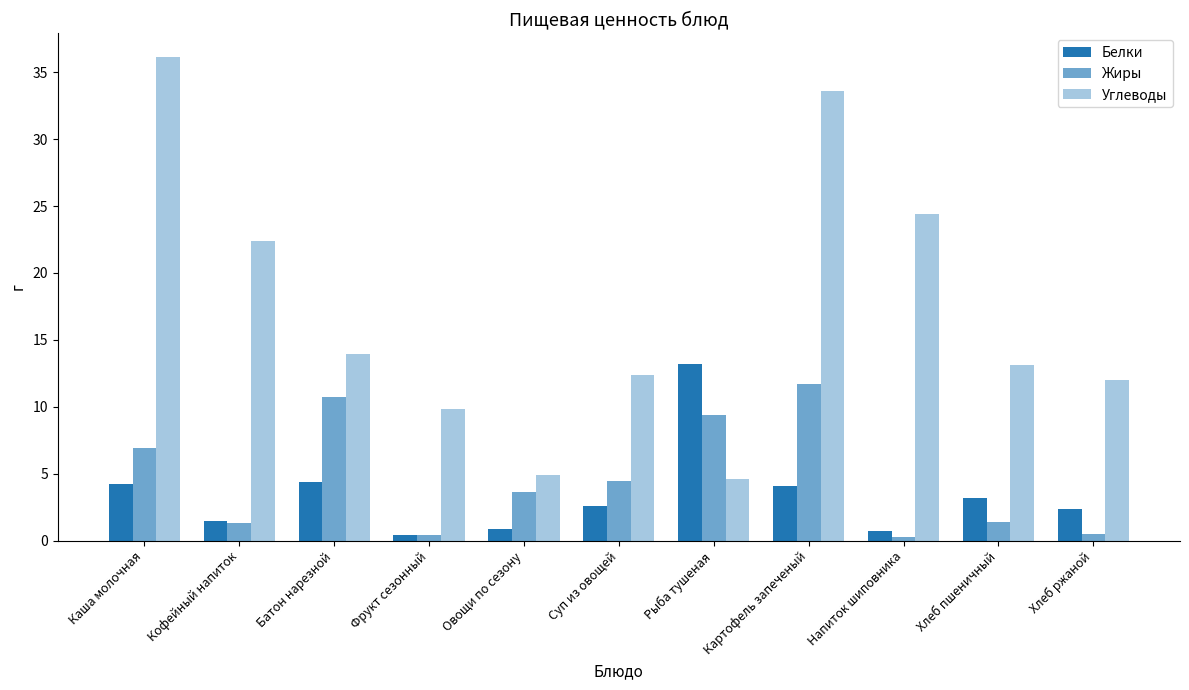

Is it true that Углеводы equals 19.1 at Батон нарезной?

False